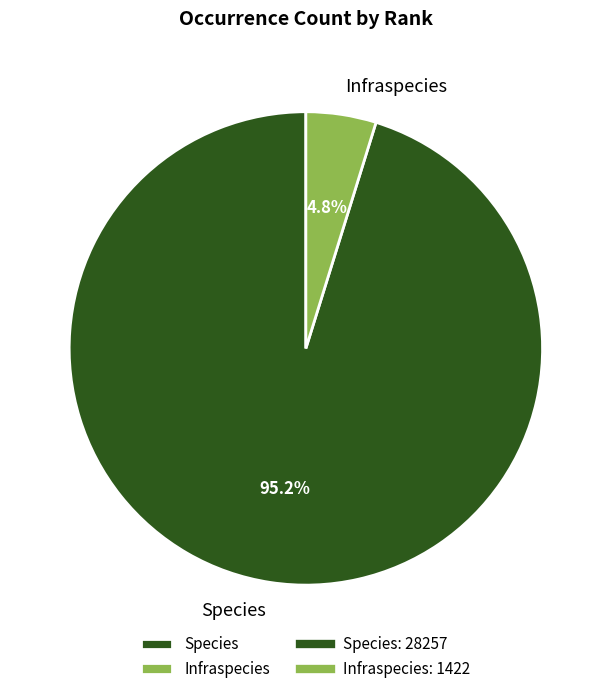

Count the number of slices in the pie.

2